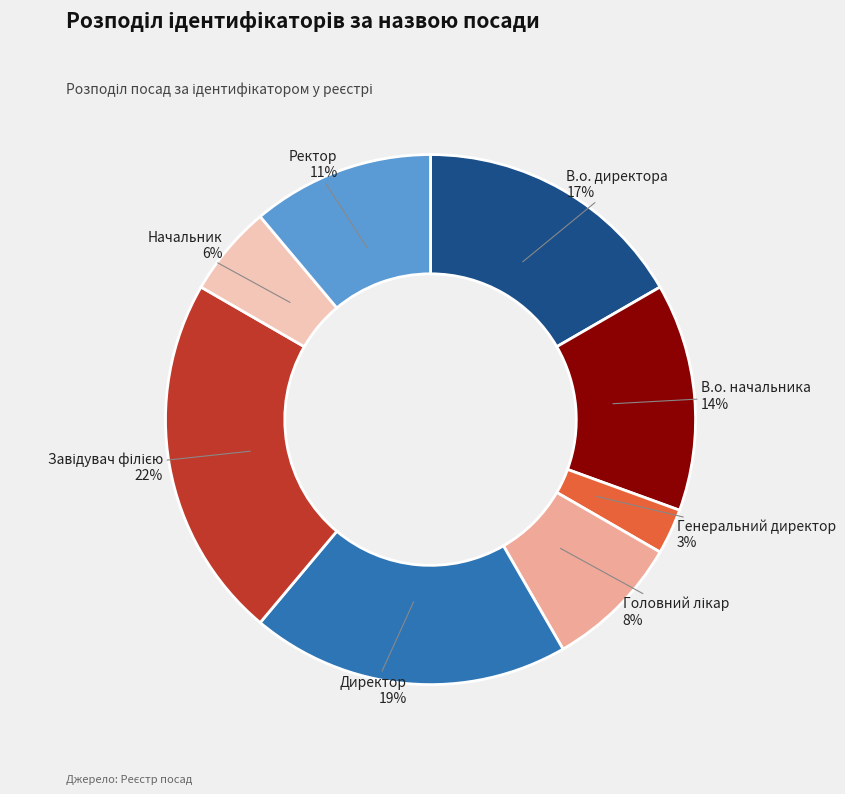

Which category has the smallest portion of the pie?

Генеральний директор